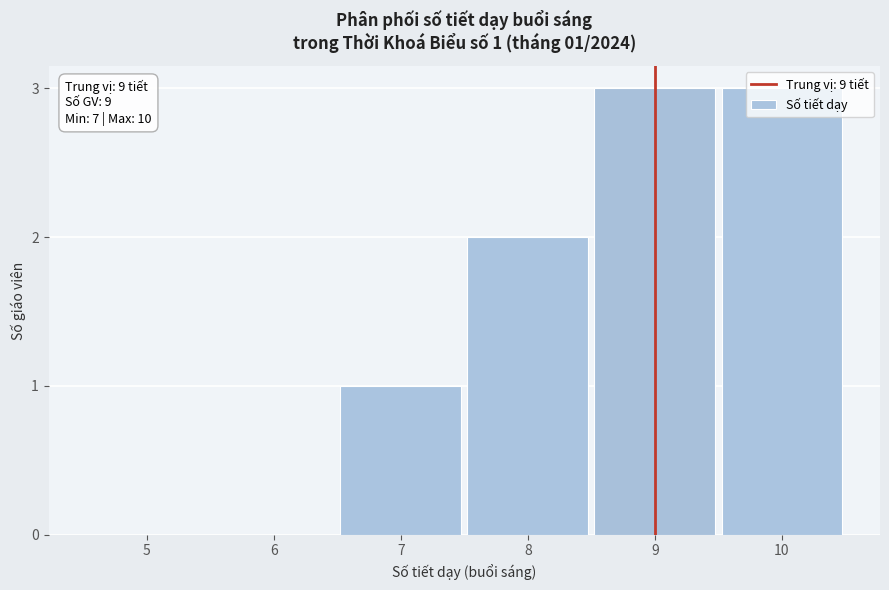

The chart shows a value of 3 at 9. True or false?

True